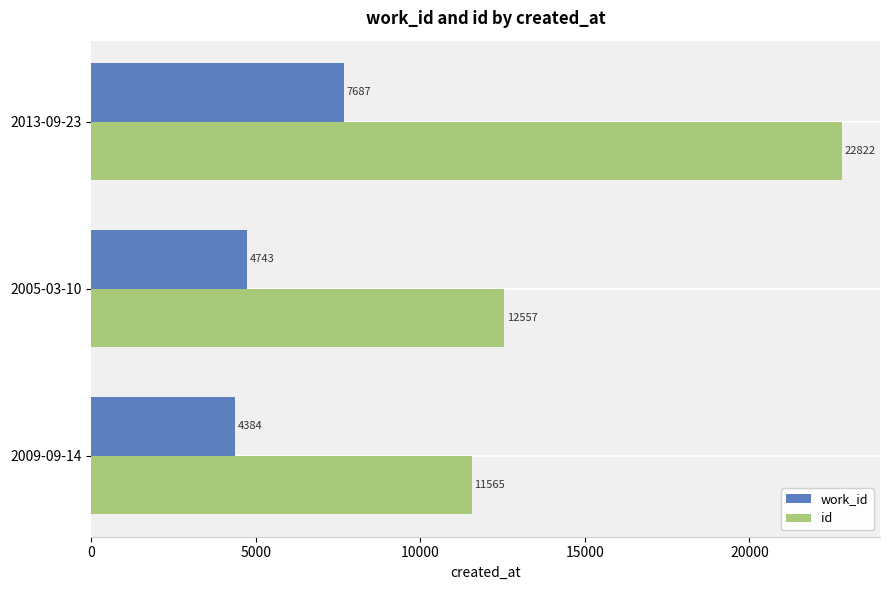

At which label does id reach its peak?

2013-09-23